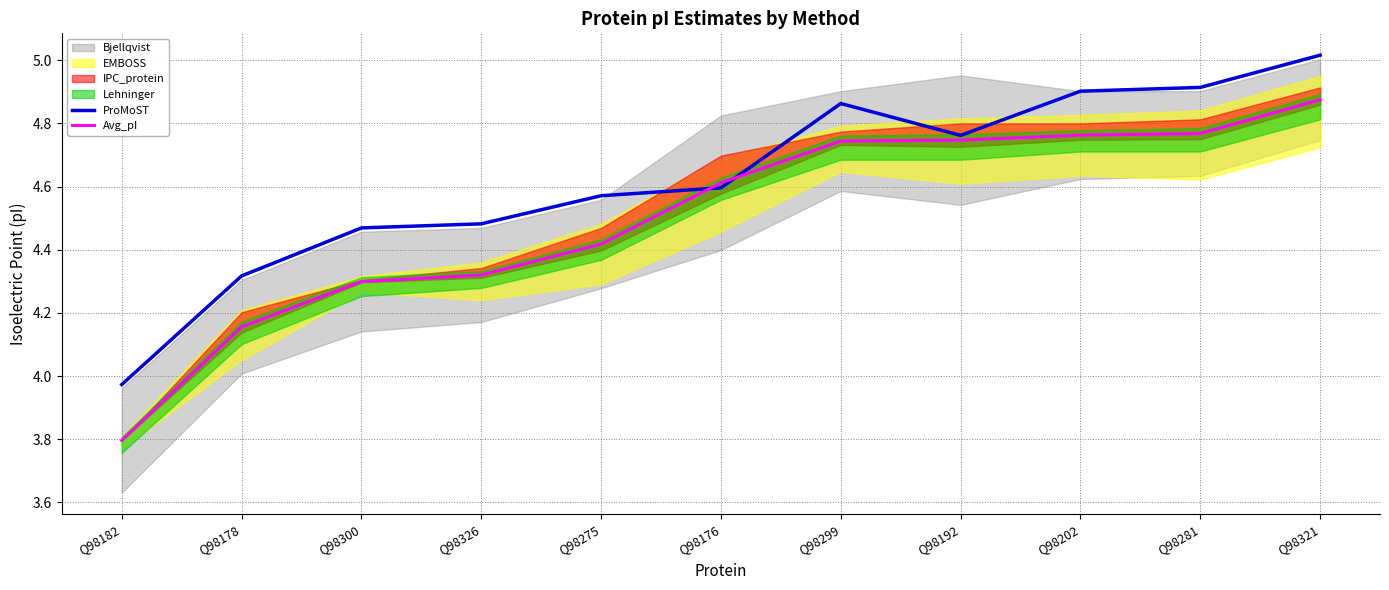

How many Avg_pI values are between 4 and 5?

10